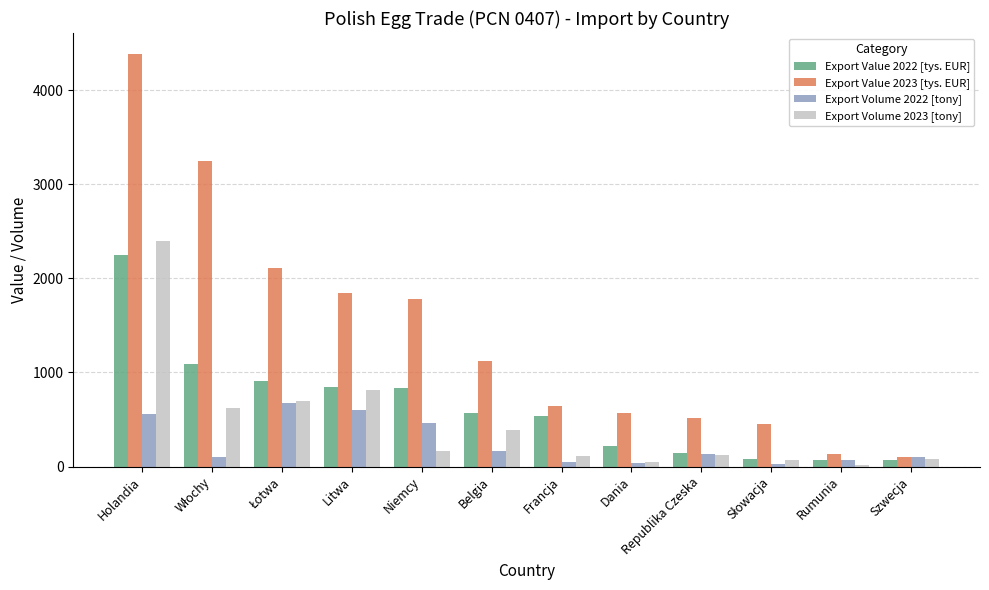

At which label does Export Value 2022 [tys. EUR] reach its peak?

Holandia